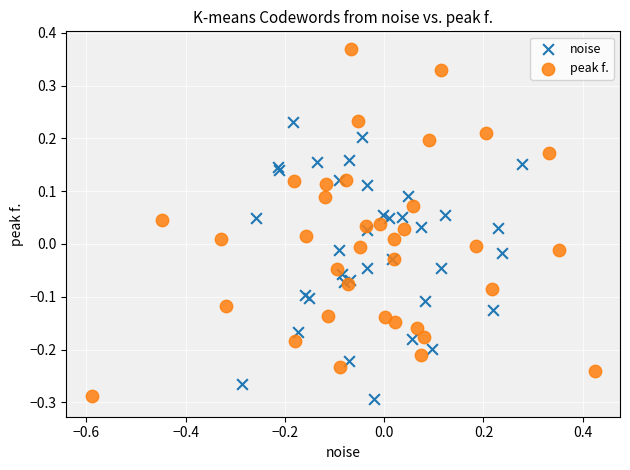

Which series has the widest spread of Y values?

peak f.